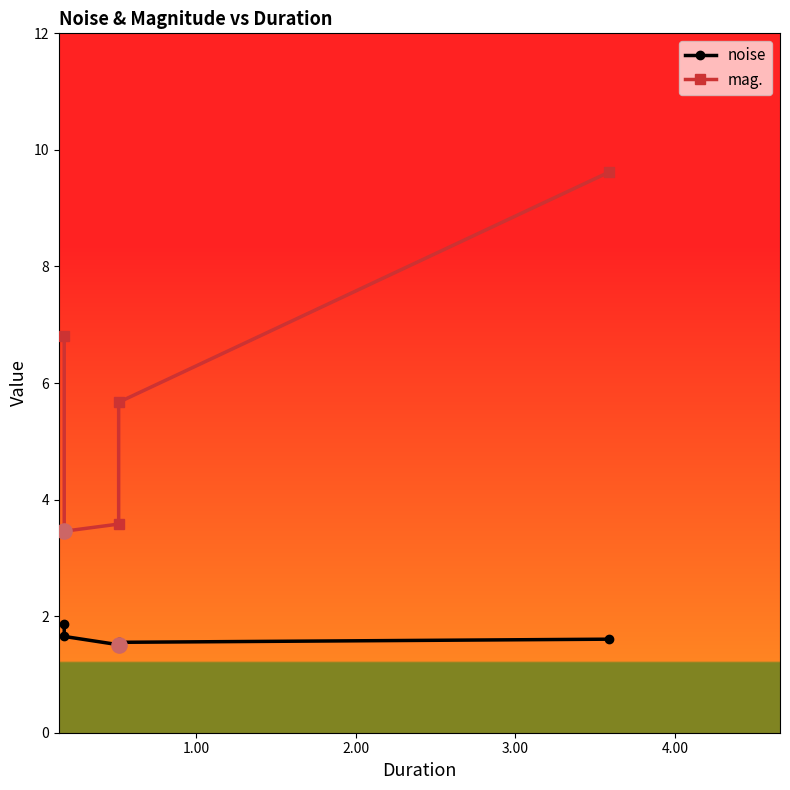

Which series has the largest Y range (max minus min)?

mag.